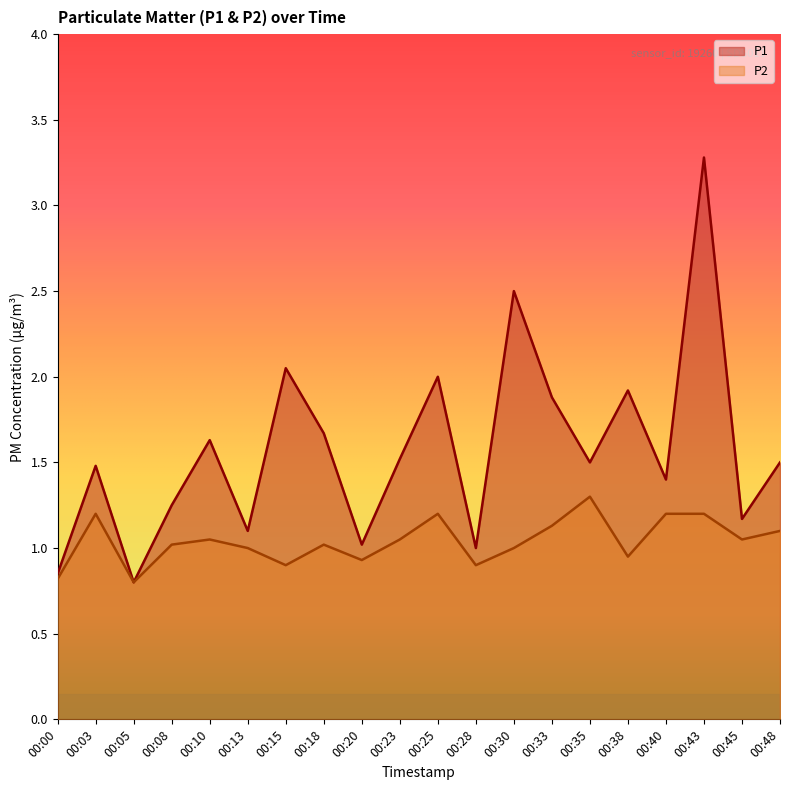

At which category is the sum across all series the highest?

00:43